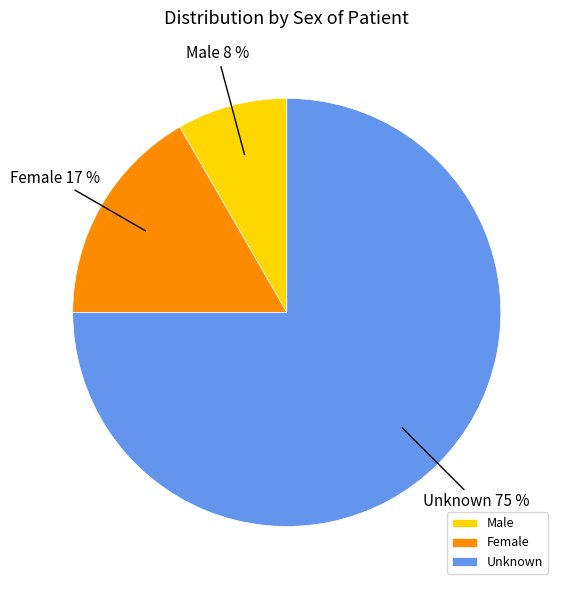

True or false: Female accounts for 17% of the total.

True